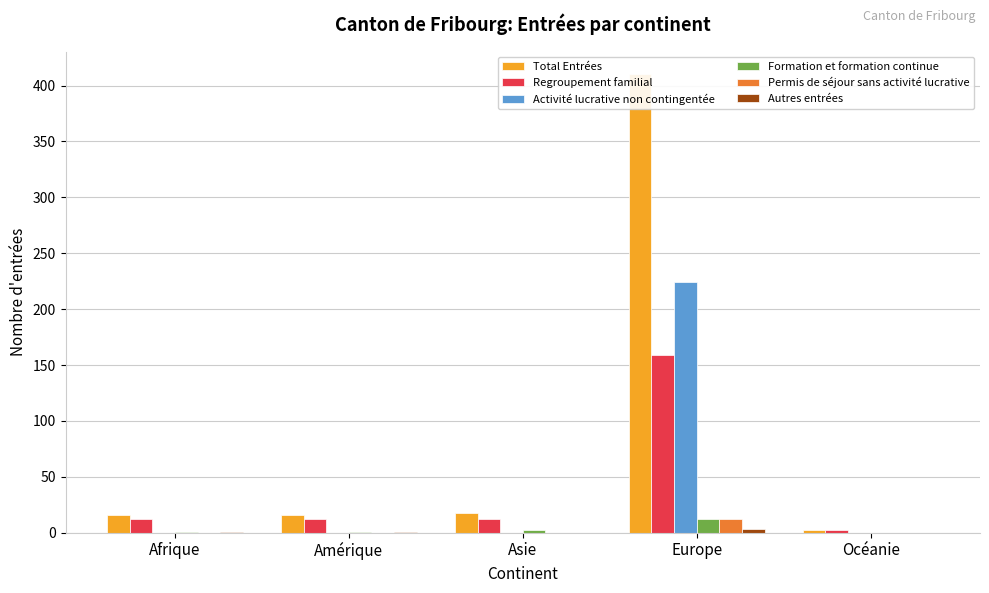

At how many categories does at least one series exceed 4?

4